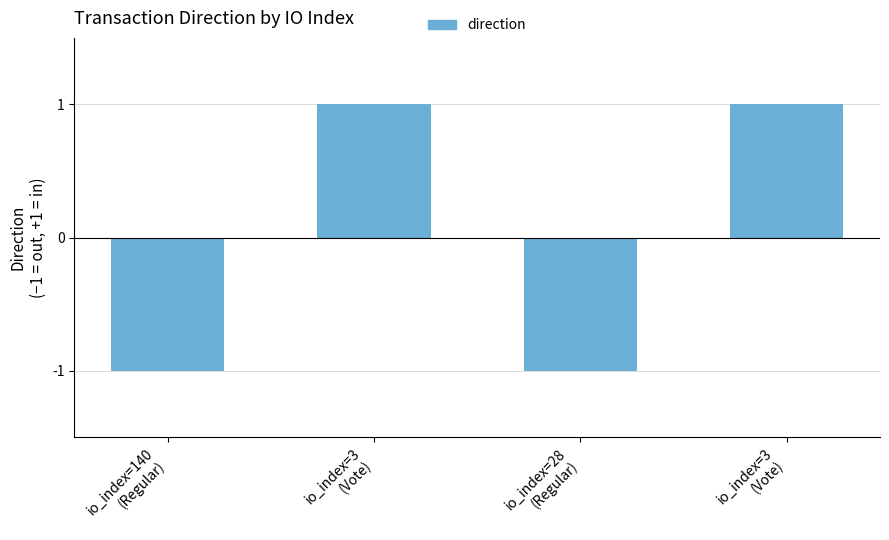

Reading right to left, transcribe all the data shown in this chart.

io_index=3
(Vote)=1	io_index=28
(Regular)=-1	io_index=3
(Vote)=1	io_index=140
(Regular)=-1